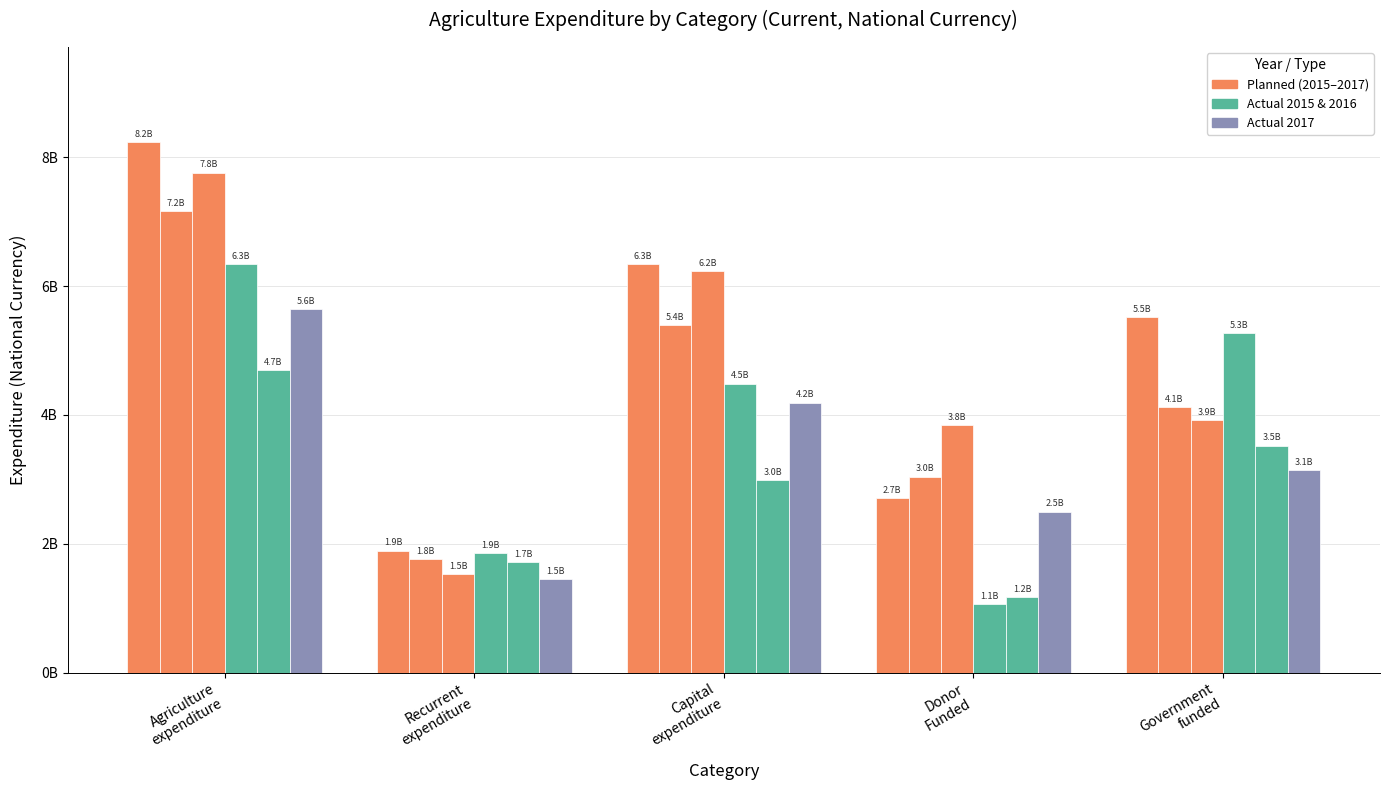

The value of Planned 2015 at Agriculture
expenditure is 12528923555. True or false?

False